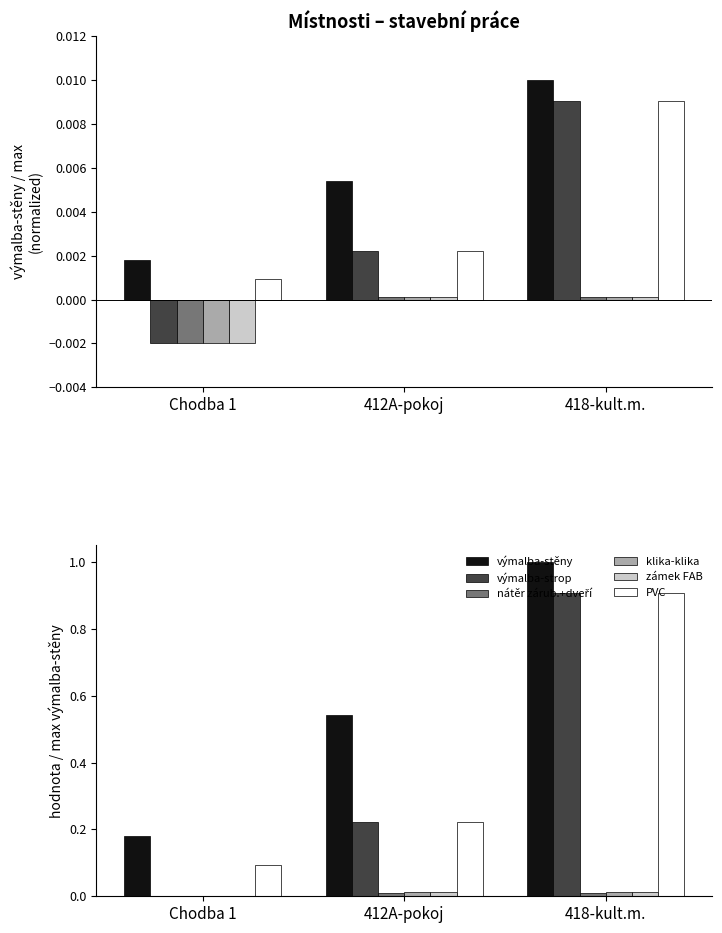

What are all the series names shown in the legend?

výmalba-stěny, výmalba-strop, nátěr zárub.+dveří, klika-klika, zámek FAB, PVC